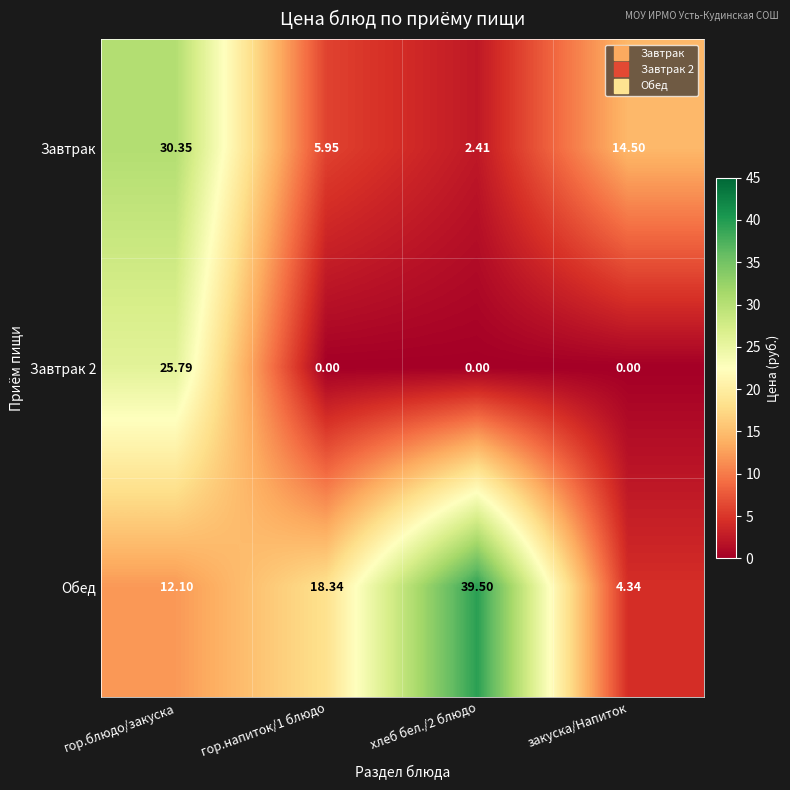

Where does the Завтрак series first go above 14?

гор.блюдо/закуска